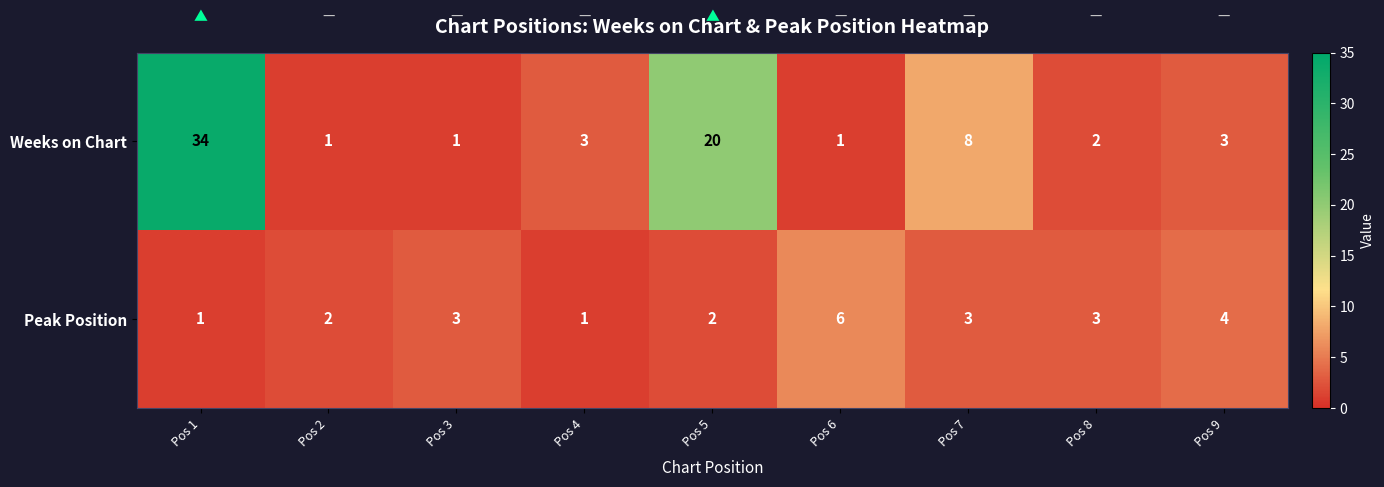

At how many categories does at least one series exceed 30?

1